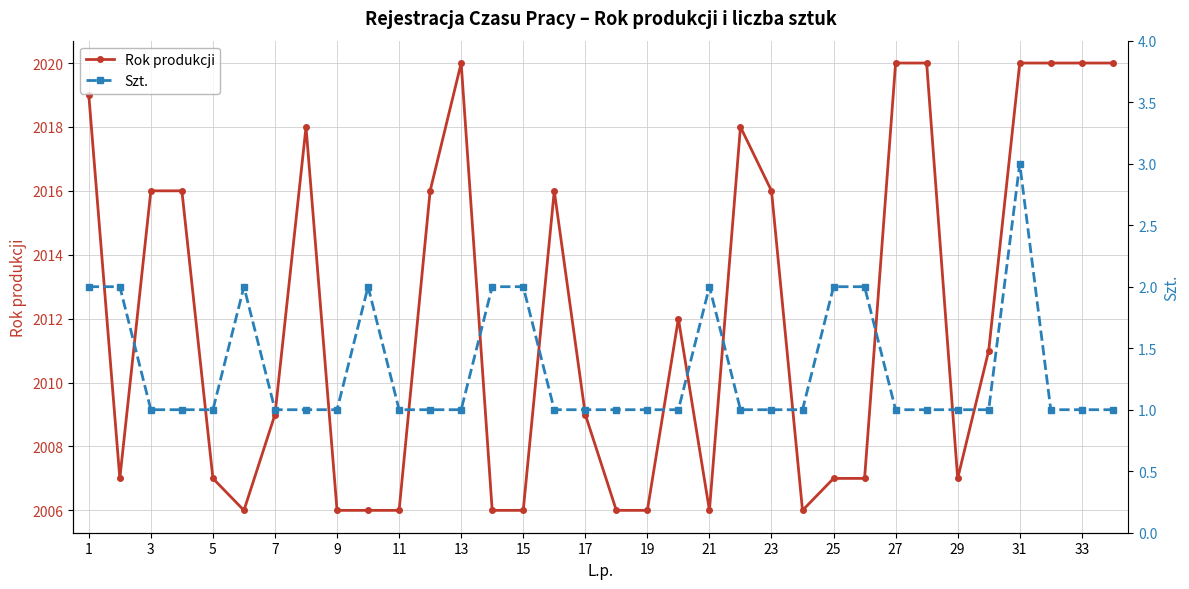

What is the highest value of the Rok produkcji series?

2020